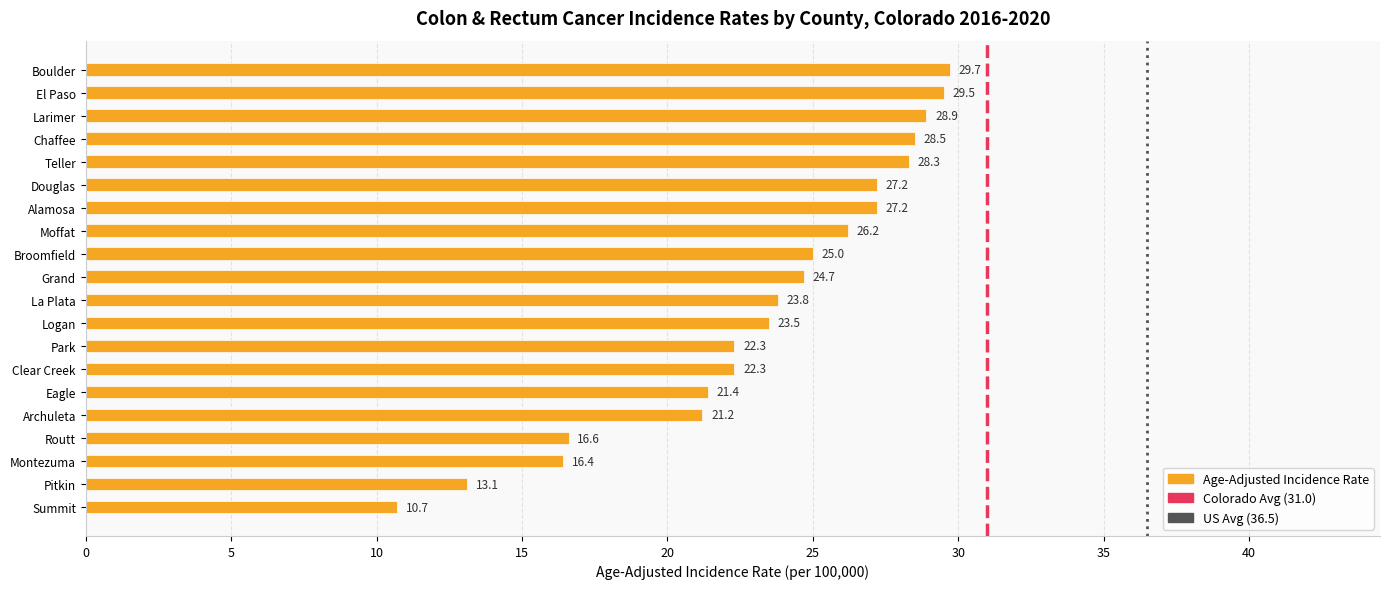

Where is the data nearest to the value 20?

Archuleta